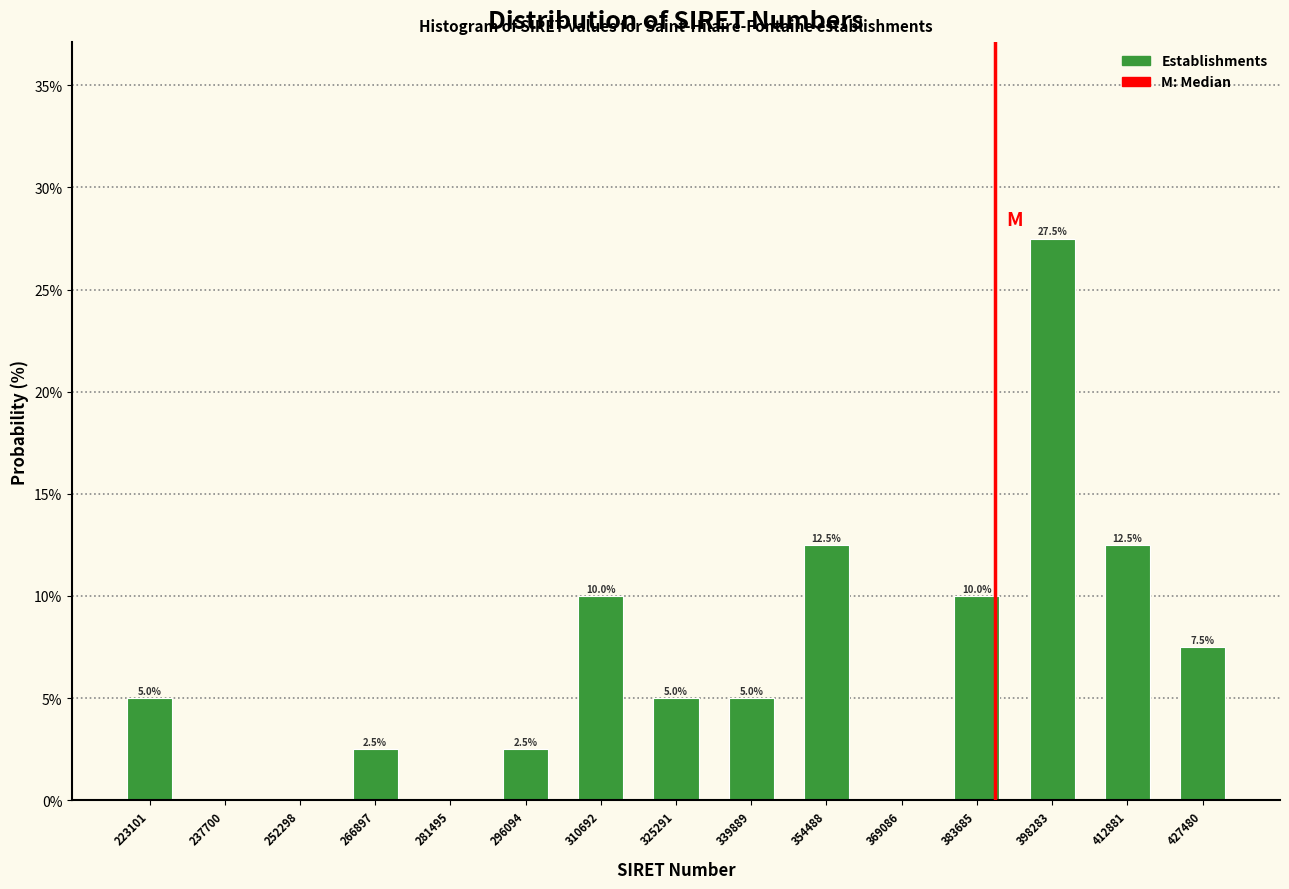

Reading right to left, what are all the values shown in this chart?

427480=7.5	412881=12.5	398283=27.5	383685=10.0	369086=0.0	354488=12.5	339889=5.0	325291=5.0	310692=10.0	296094=2.5	281495=0.0	266897=2.5	252298=0.0	237700=0.0	223101=5.0